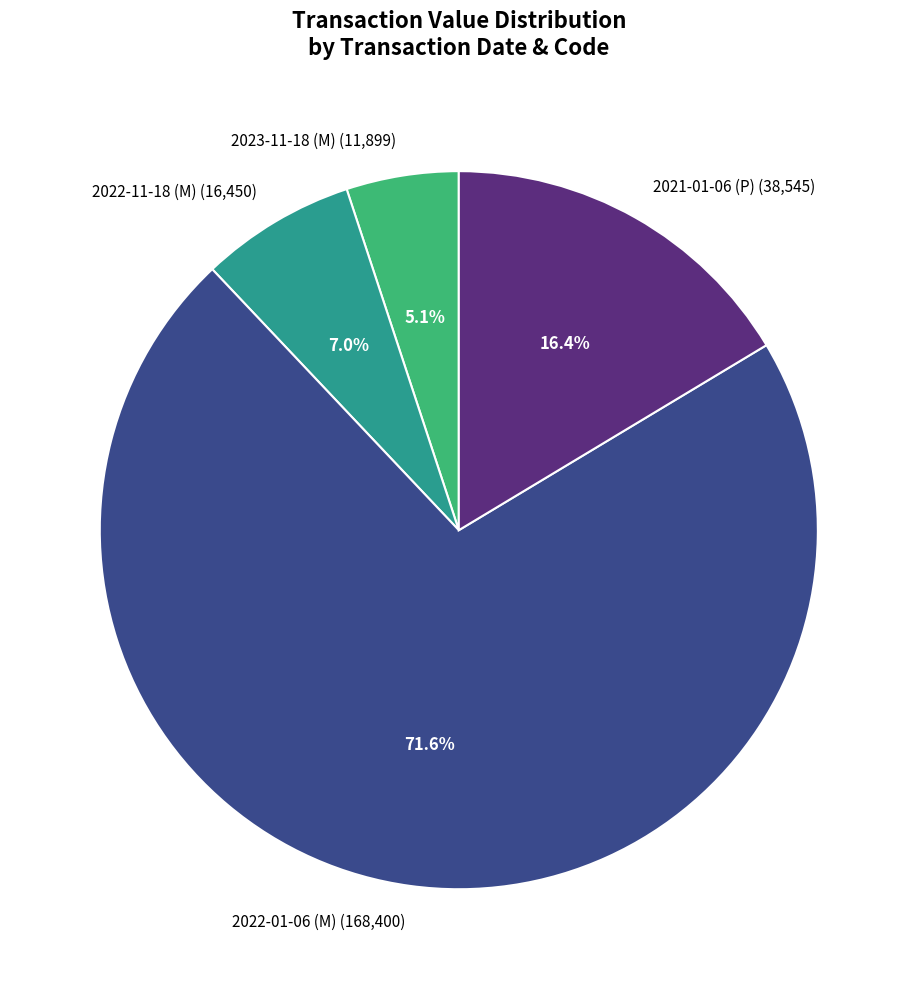

What percentage do 2023-11-18 (M) (11,899) and 2022-01-06 (M) (168,400) together represent?

76.6%